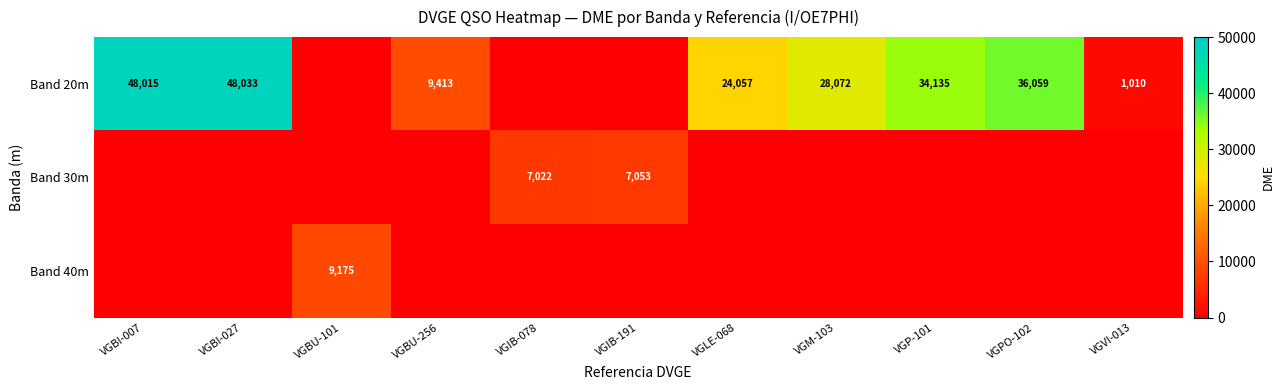

What is the difference between the Band 20m values at VGPO-102 and VGLE-068?

12002